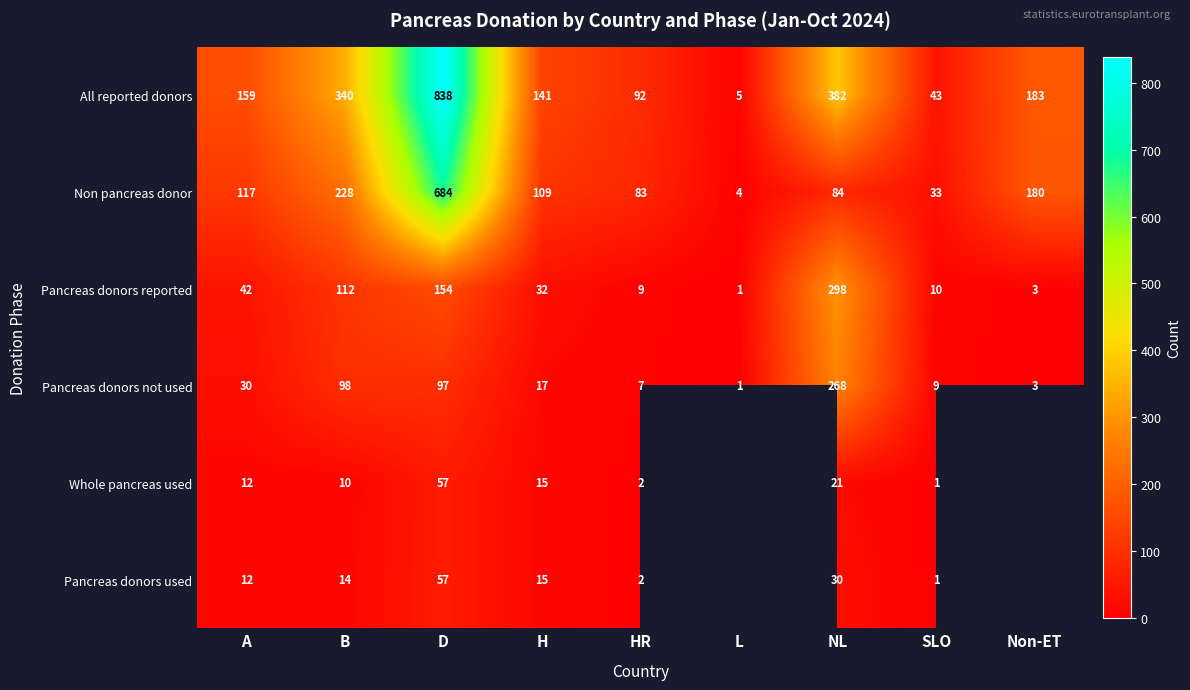

Is the value of Pancreas donors not used at D greater than the value of Pancreas donors used at HR?

Yes